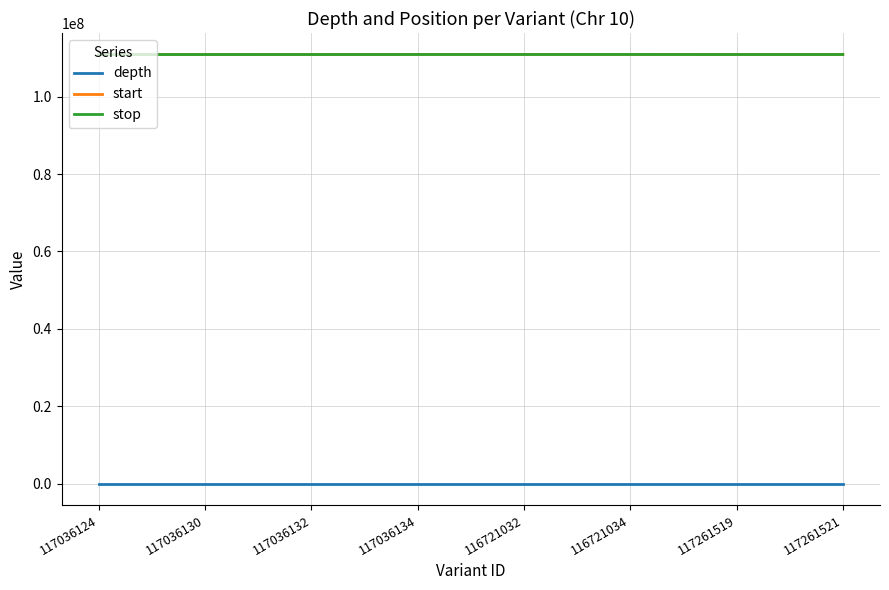

True or false: start and depth cross at least once.

False